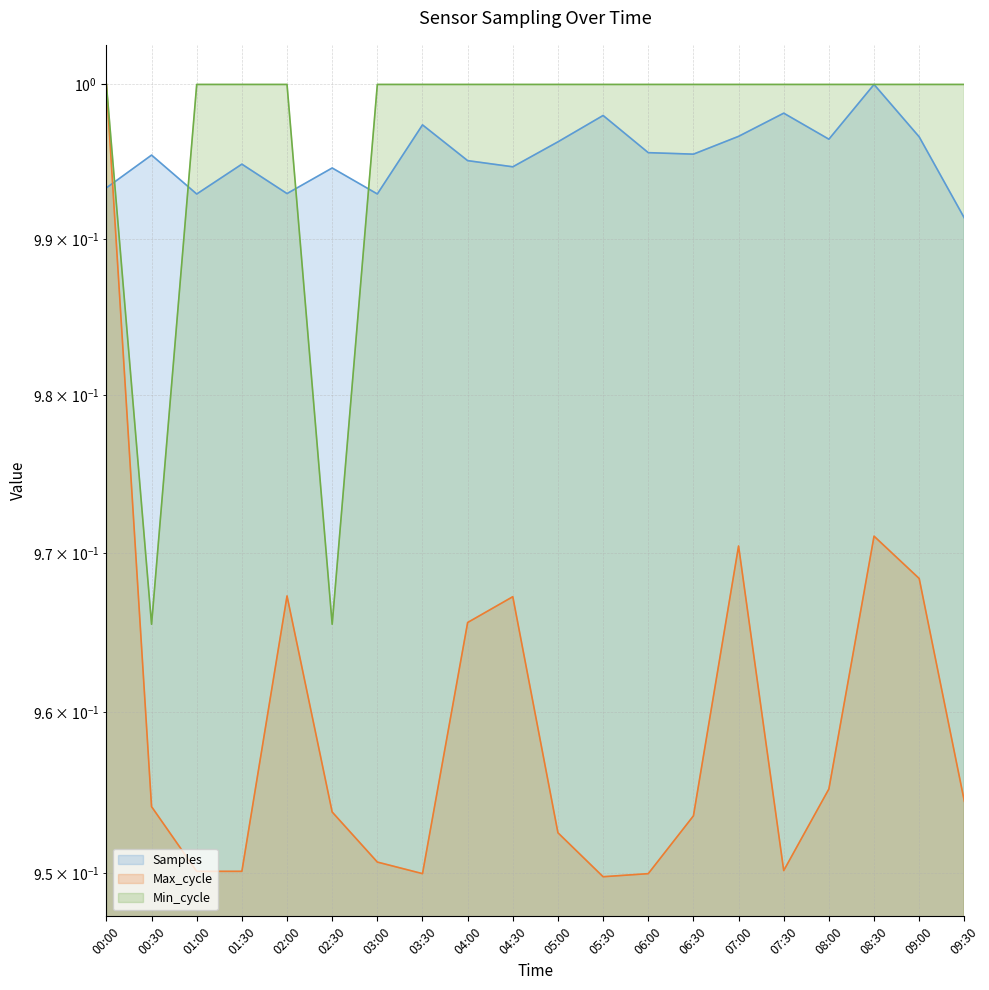

After their last crossing, which series has the higher values: Max_cycle or Samples?

Samples